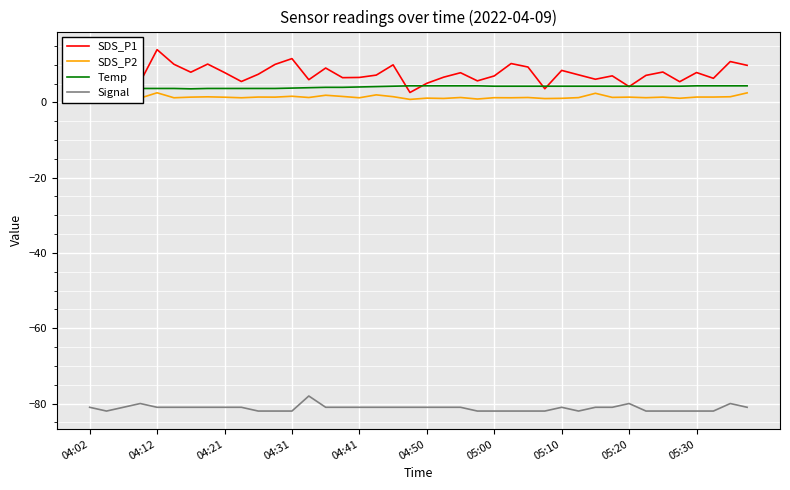

Which series has the largest range (max minus min)?

SDS_P1